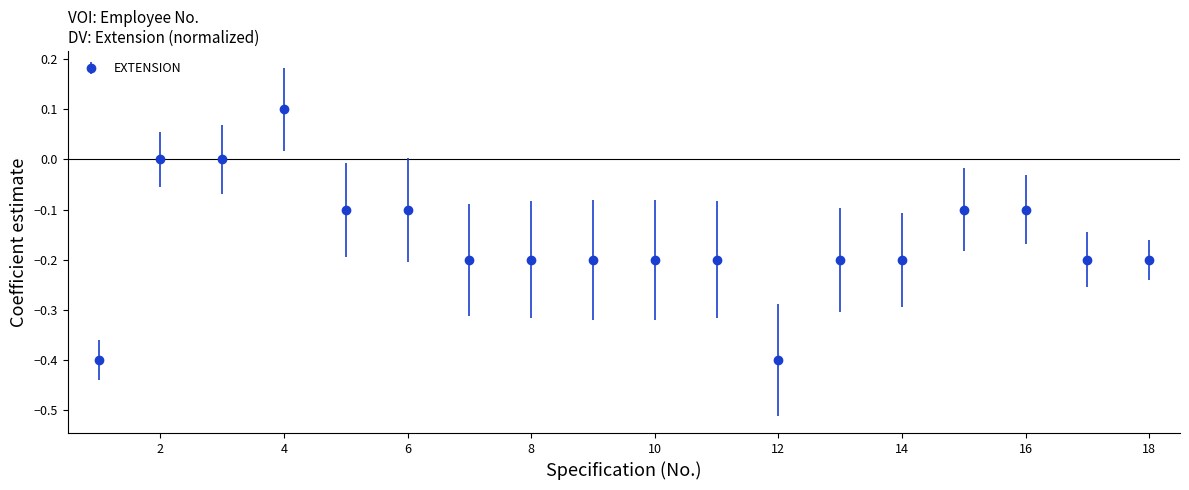

What is the value of the 14th point from the left?

-0.2